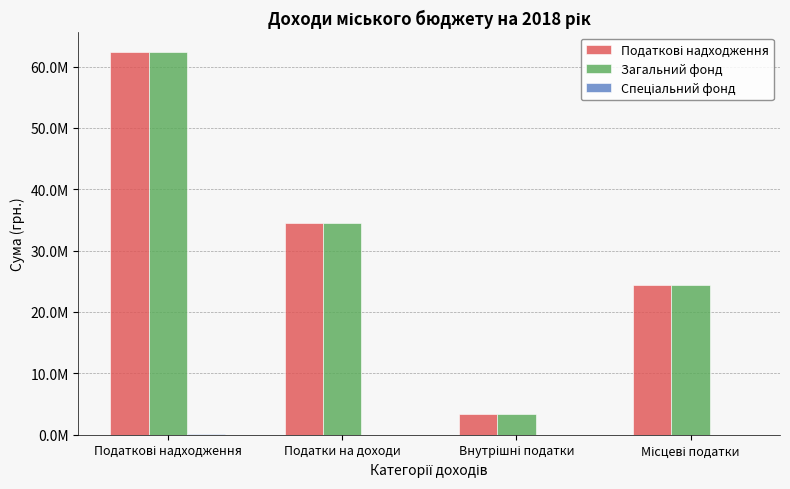

Reading left to right, extract all data points from this chart.

Податкові надходження: 62427669	34461409	3416300	24435960
Загальний фонд: 62378669	34461409	3416300	24435960
Спеціальний фонд: 49000	0	0	0